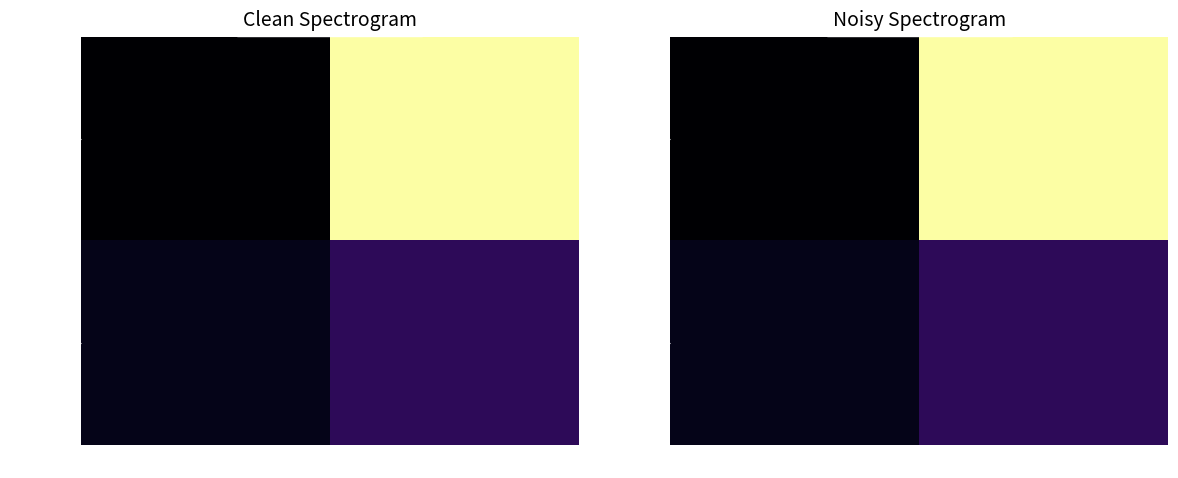

What is the difference between the maximum and minimum values in the 73ddf571… series?

1.0